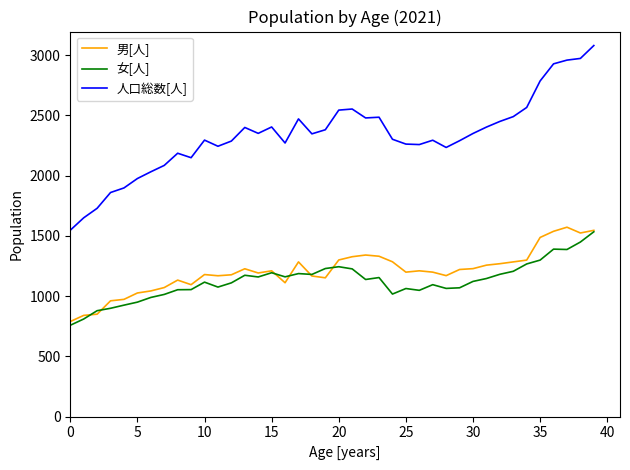

True or false: 男[人] and 人口総数[人] cross at least once.

False